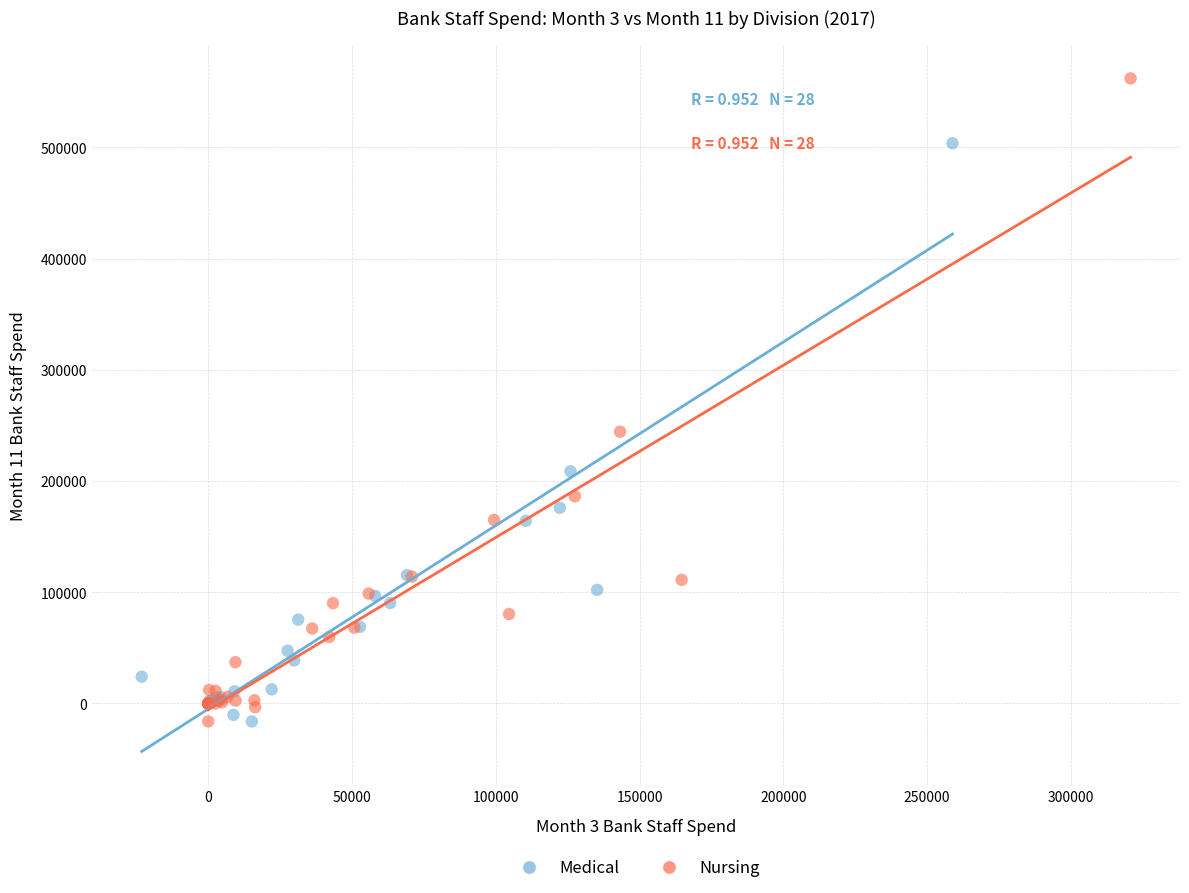

Which series contains the highest Y value?

Nursing